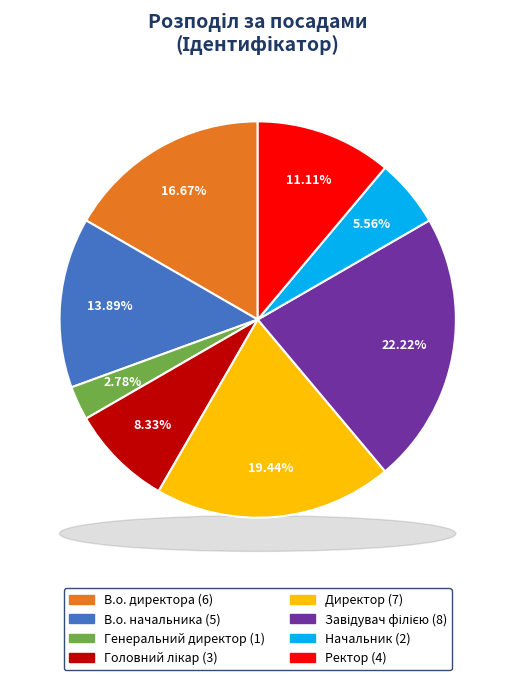

What percentage do Ректор and Завідувач філією together represent?

33.3%